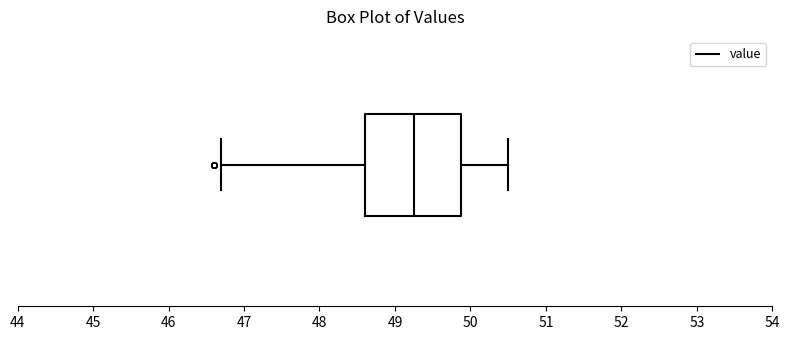

Read this box plot against the x-axis: the position of the median line, the range covered by the box, and the ends of both whiskers. The values are not printed on the chart, so give them approximately, as read against the axis.

median 49.3, box 48.6 to 49.9, whiskers 46.7 to 50.5